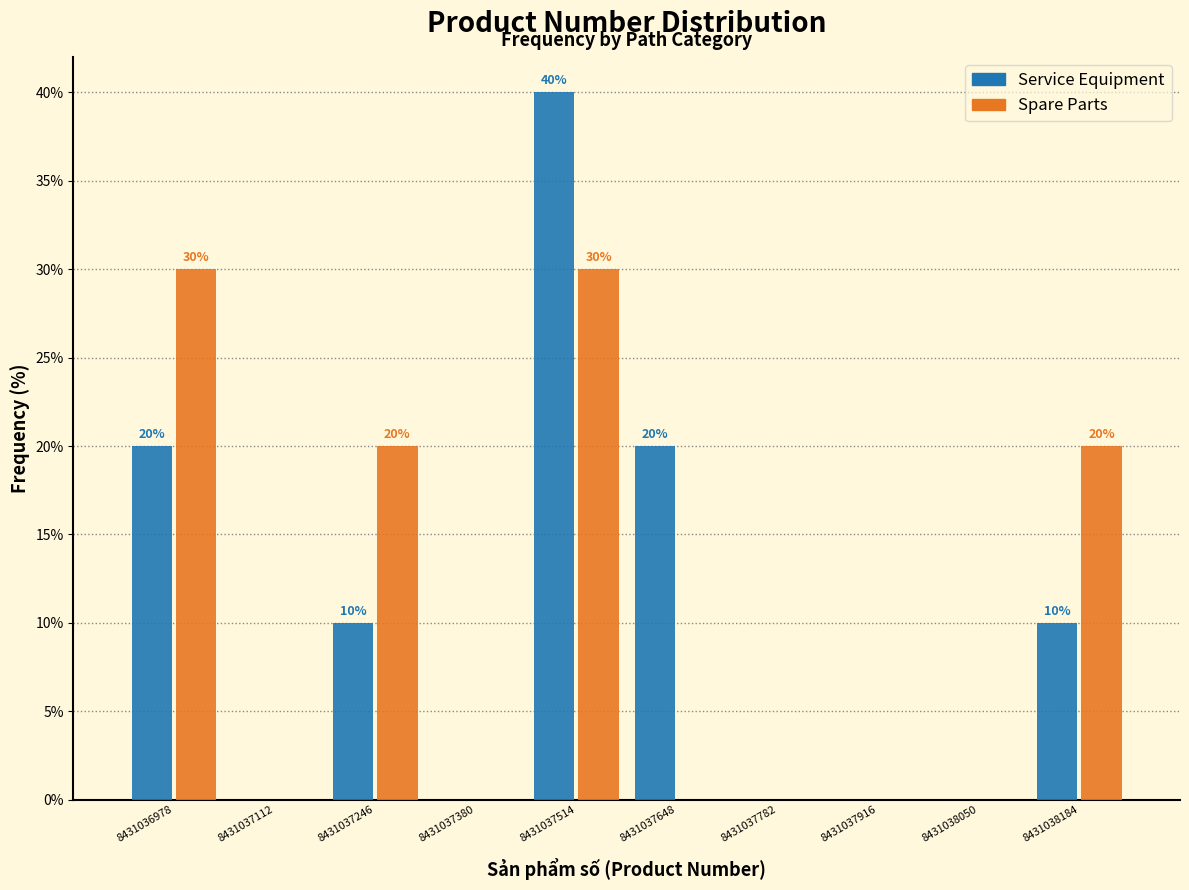

In the Service Equipment series, which range on the x-axis has the tallest bar?

8431037440 to 8431037580